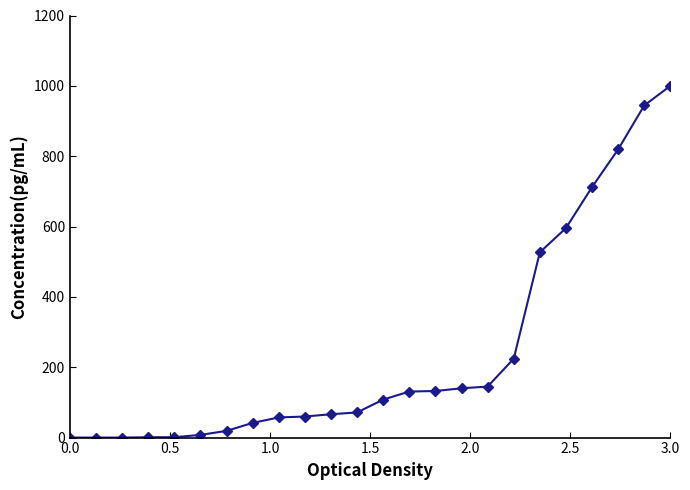

What is the sum of all values?

5804.7